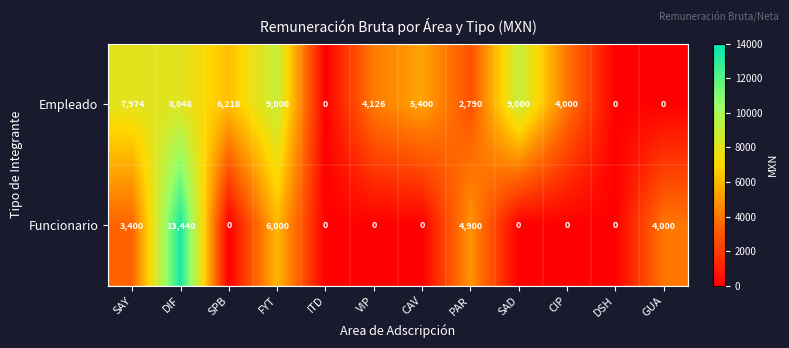

List the series in order of their peak value, highest first.

Funcionario, Empleado